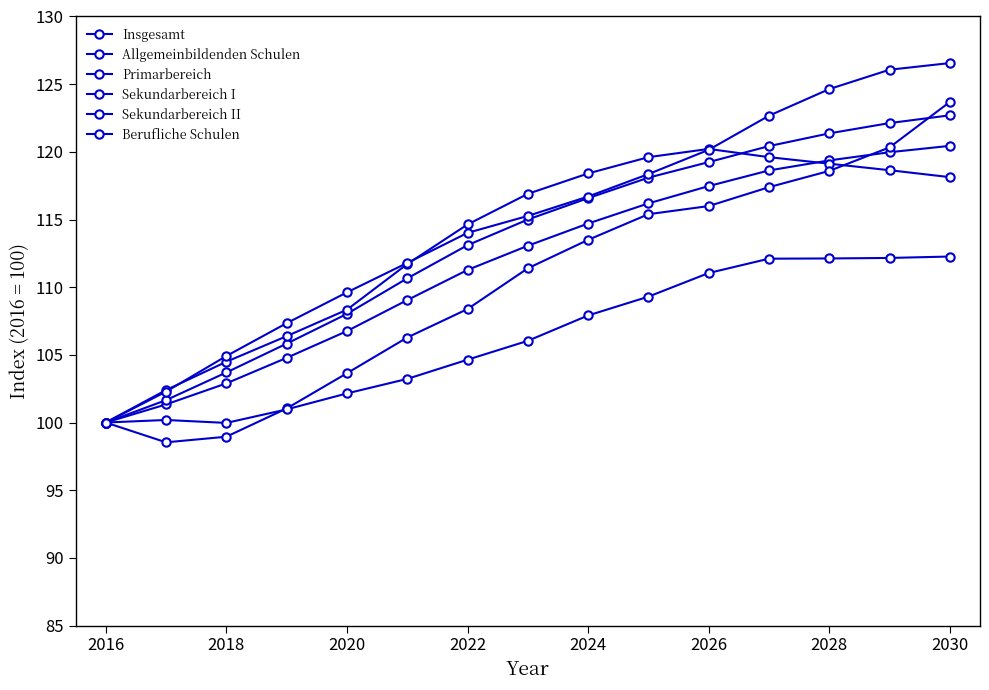

How many lines are shown in the chart?

6